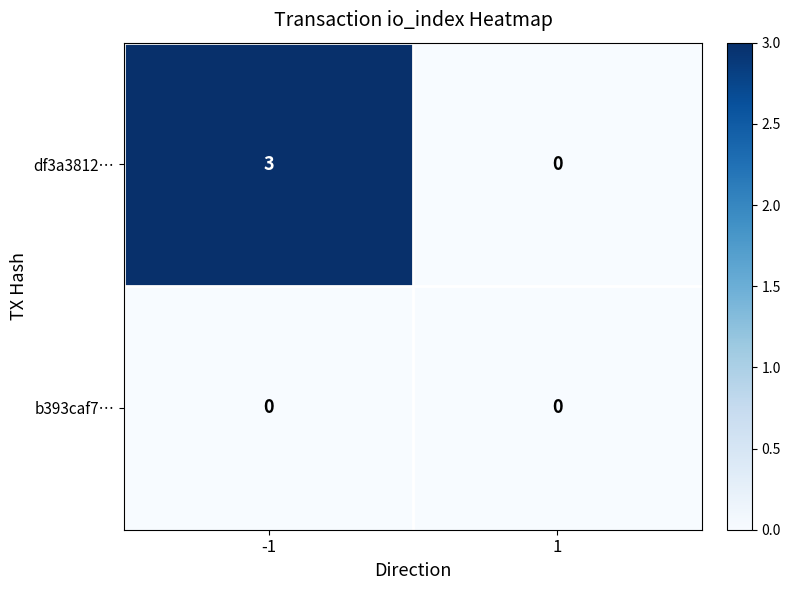

What is the sum of the df3a3812… values at -1 and 1?

3